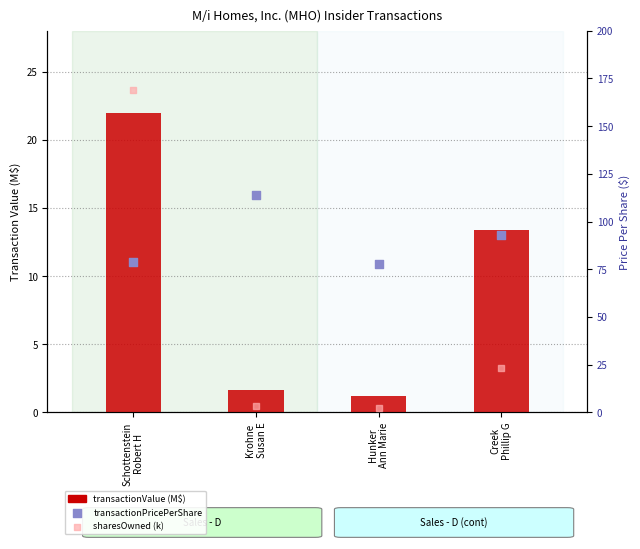

At how many categories does at least one series exceed 121?

1